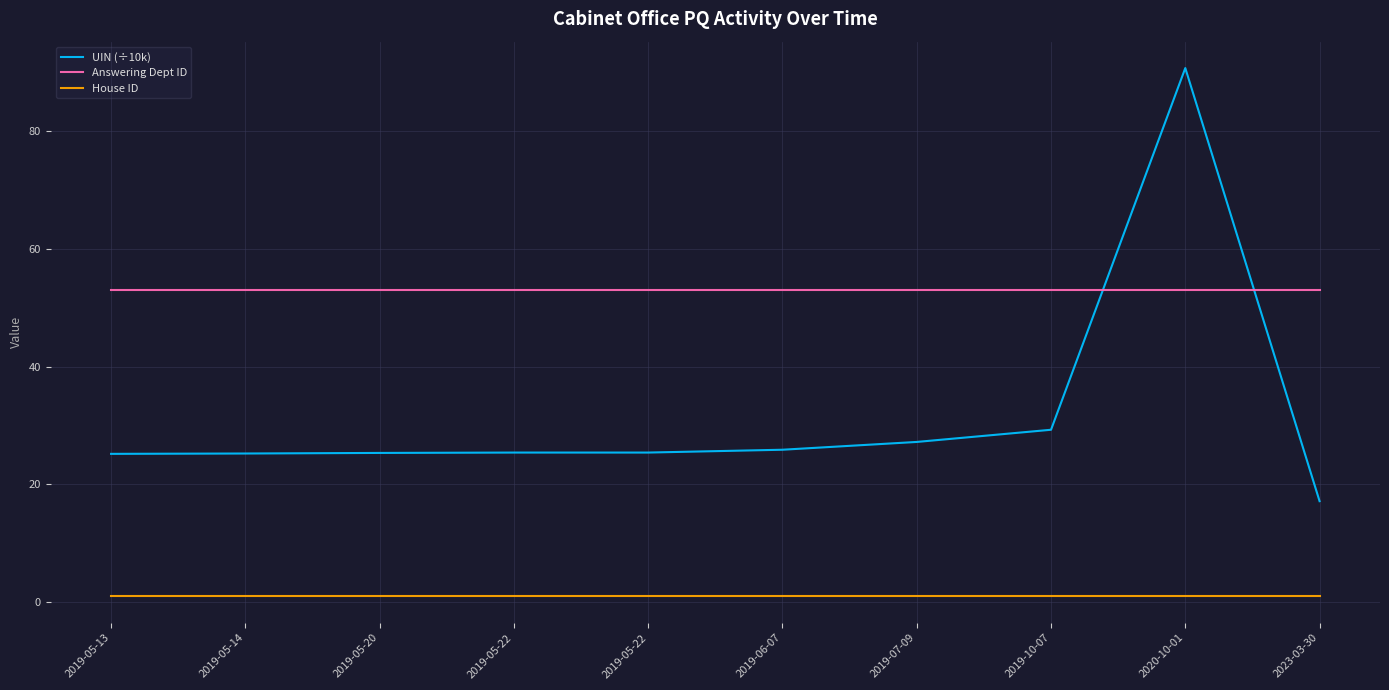

Reading left to right, transcribe all the data shown in this chart.

UIN (÷10k): 2019-05-13=25.2	2019-05-14=25.2	2019-05-20=25.3	2019-05-22=25.4	2019-05-22=25.4	2019-06-07=25.9	2019-07-09=27.2	2019-10-07=29.3	2020-10-01=90.7	2023-03-30=17.2
Answering Dept ID: 2019-05-13=53.0	2019-05-14=53.0	2019-05-20=53.0	2019-05-22=53.0	2019-05-22=53.0	2019-06-07=53.0	2019-07-09=53.0	2019-10-07=53.0	2020-10-01=53.0	2023-03-30=53.0
House ID: 2019-05-13=1.0	2019-05-14=1.0	2019-05-20=1.0	2019-05-22=1.0	2019-05-22=1.0	2019-06-07=1.0	2019-07-09=1.0	2019-10-07=1.0	2020-10-01=1.0	2023-03-30=1.0